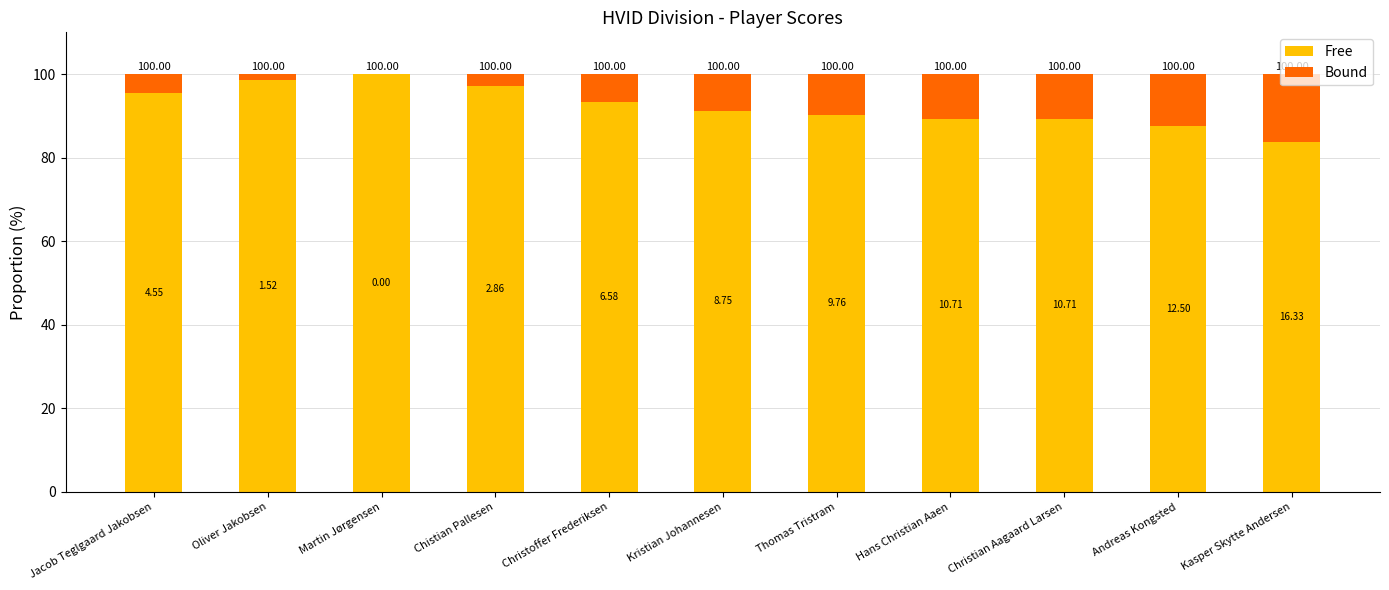

What is the sum of the Free values at Christian Aagaard Larsen and Hans Christian Aaen?

178.6